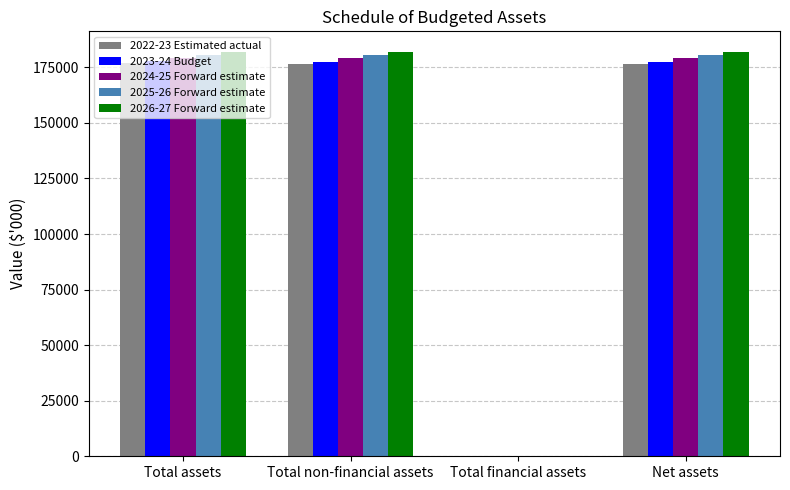

What is the total value across all series at Total non-financial assets?

895479